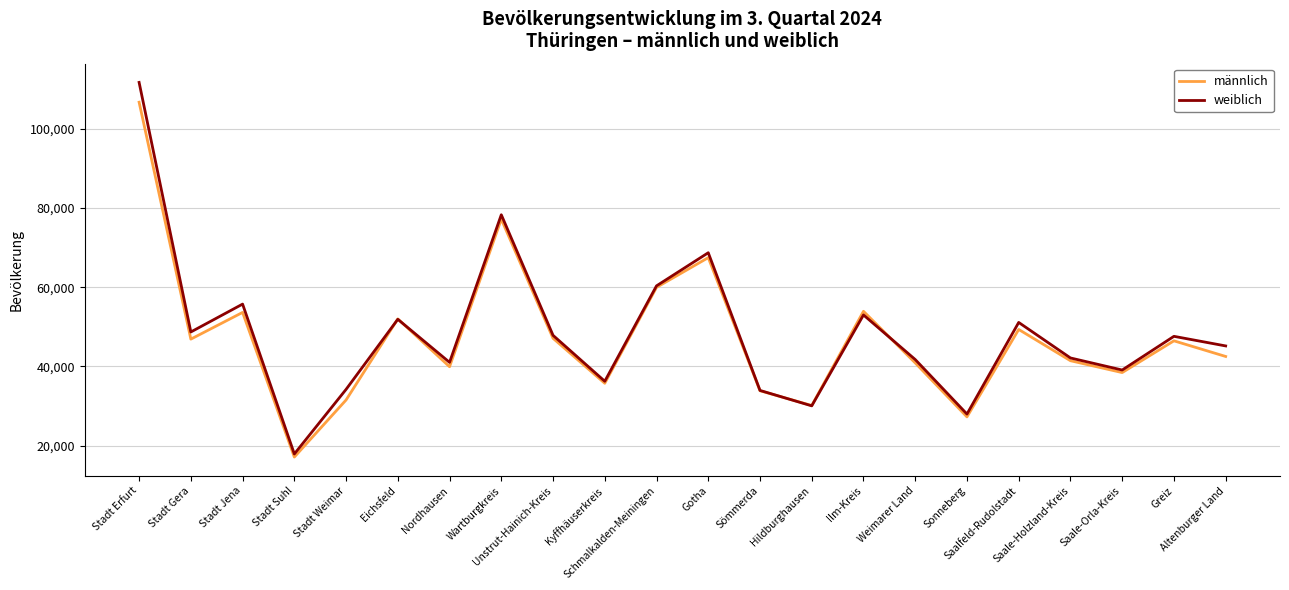

What is the difference between the maximum and minimum values in the weiblich series?

93826